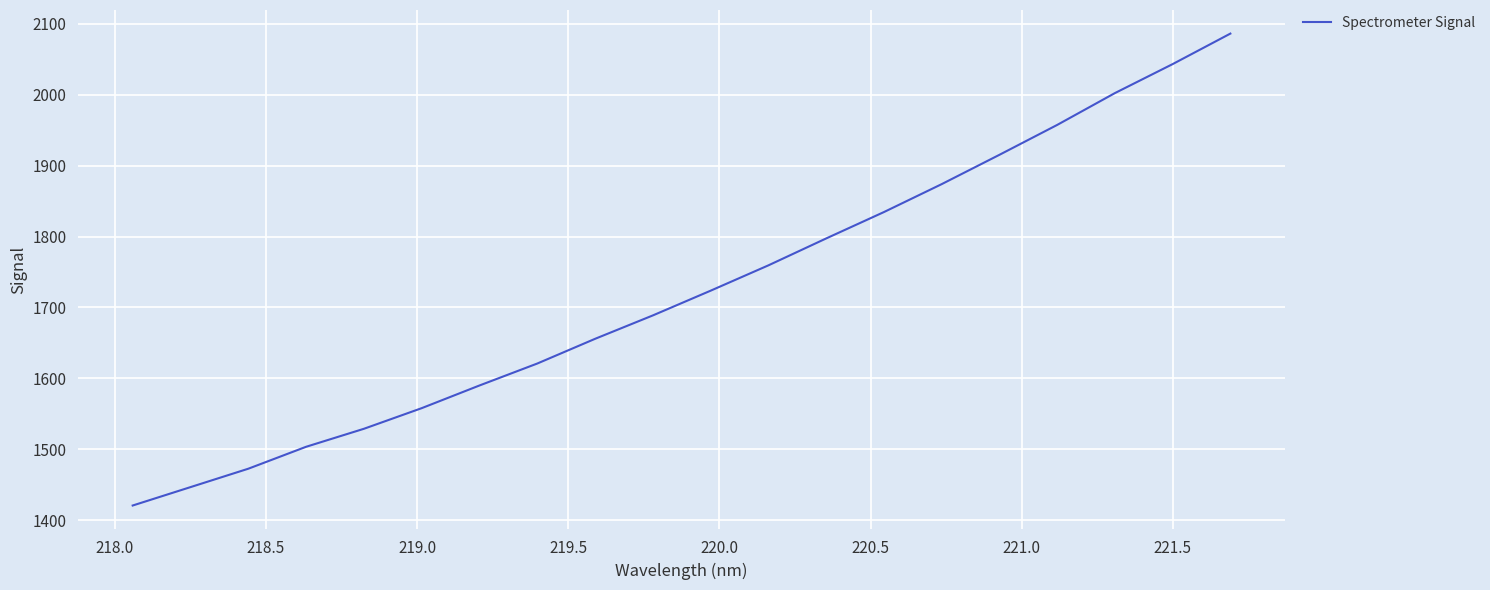

What is the minimum value shown in the chart?

1420.5